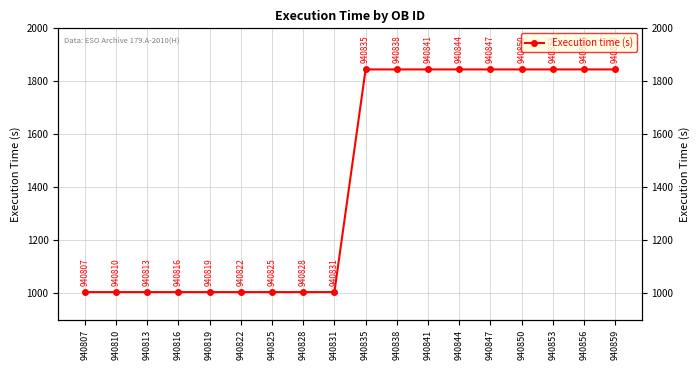

How many lines are shown in the chart?

1